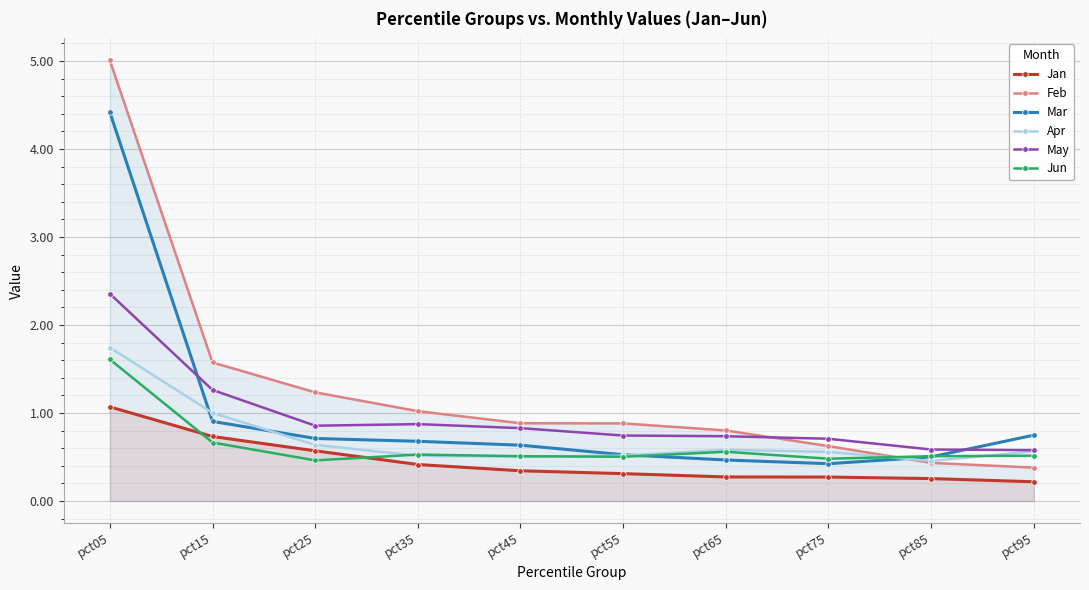

What is the difference between the second highest and minimum values in the May series?

0.7